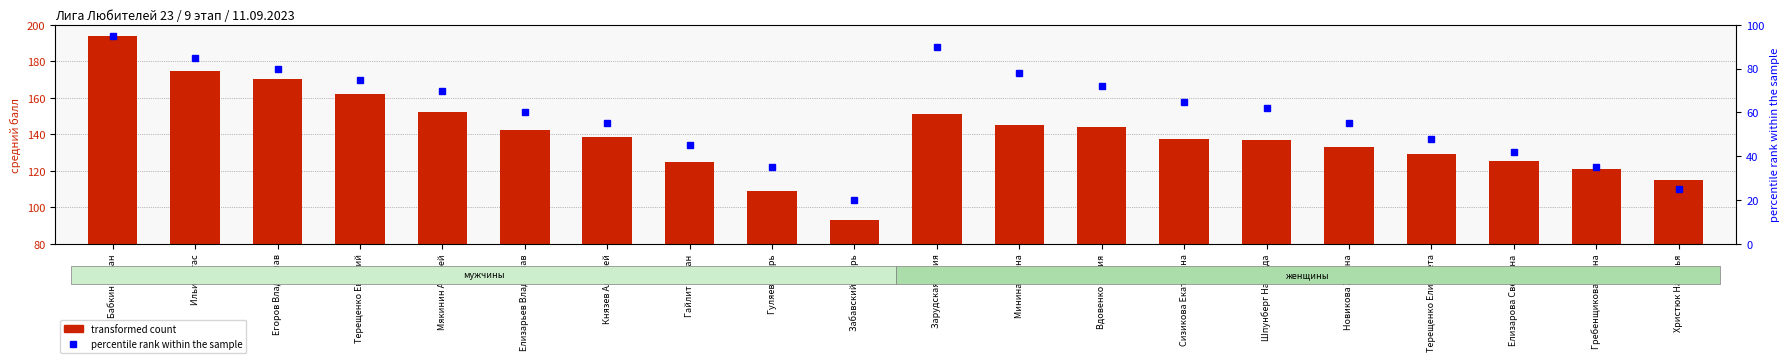

Does the chart contain stacked bars?

No